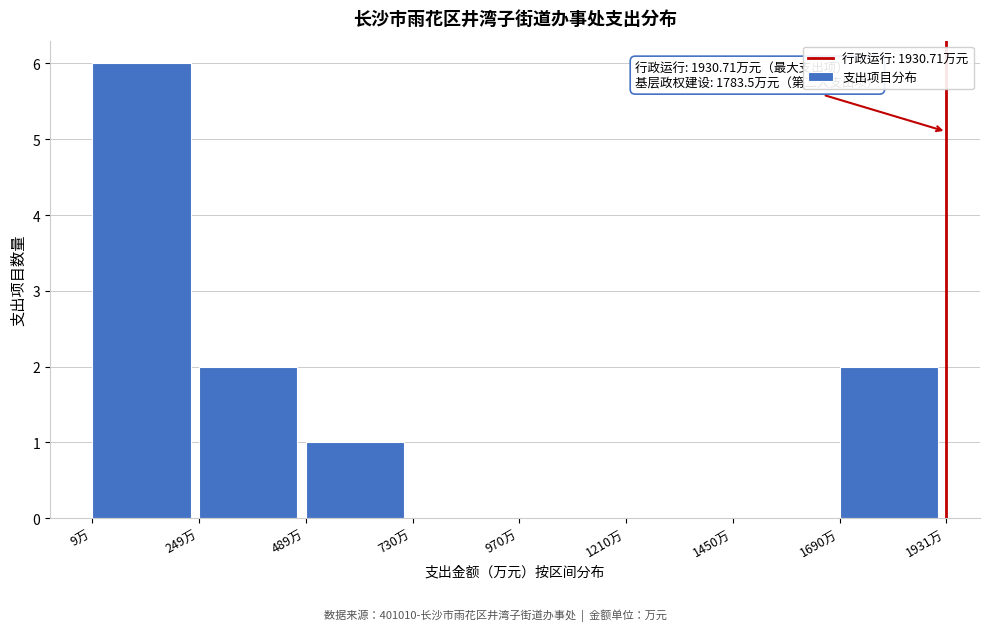

Over which range of the x-axis is the bar tallest?

0 to 250